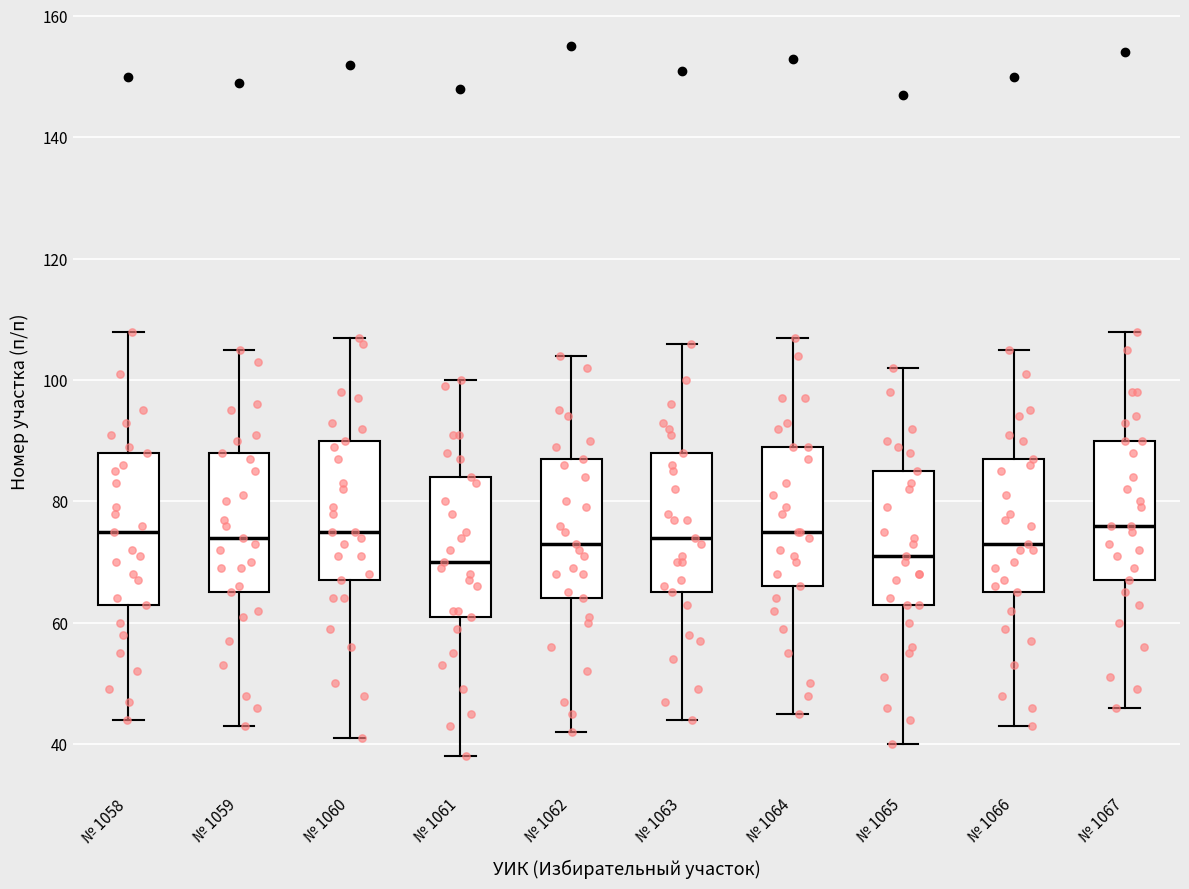

Reading left to right, transcribe this box plot: for each box, give where its median line is, the range the box spans, and where its two whiskers end, as read against the y-axis. The values are not printed on the chart, so give them approximately, as read against the axis.

№ 1058: median 76, box 64 to 88, whiskers 44 to 108
№ 1059: median 74, box 66 to 88, whiskers 44 to 106
№ 1060: median 76, box 68 to 90, whiskers 42 to 108
№ 1061: median 70, box 62 to 84, whiskers 38 to 100
№ 1062: median 74, box 64 to 88, whiskers 42 to 104
№ 1063: median 74, box 66 to 88, whiskers 44 to 106
№ 1064: median 76, box 66 to 90, whiskers 46 to 108
№ 1065: median 72, box 64 to 86, whiskers 40 to 102
№ 1066: median 74, box 66 to 88, whiskers 44 to 106
№ 1067: median 76, box 68 to 90, whiskers 46 to 108